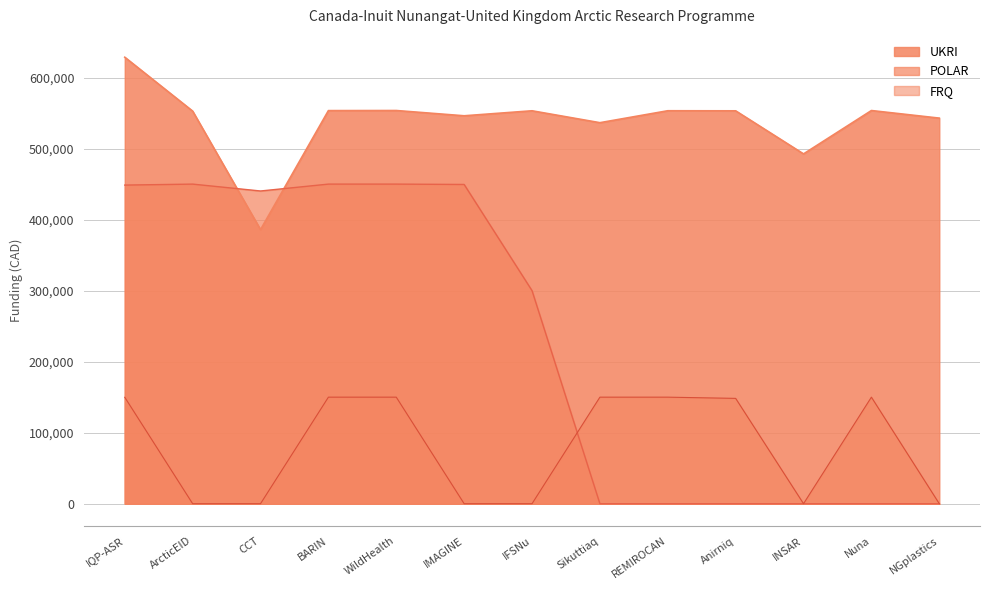

True or false: FRQ has more than 0 points higher than both neighbors.

True